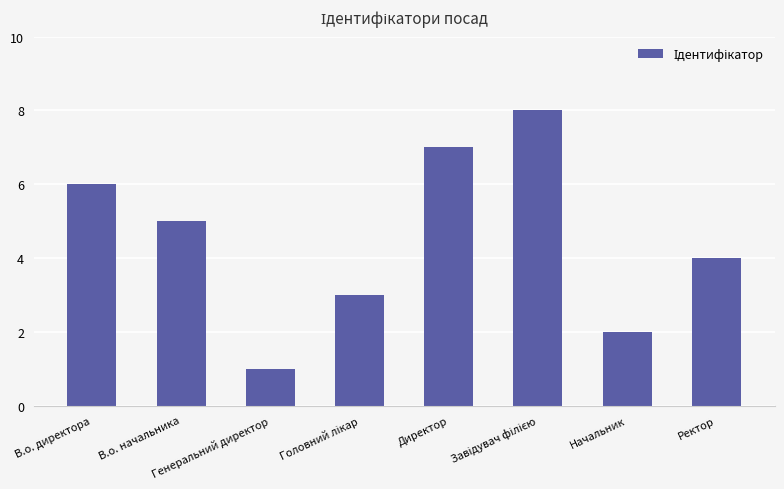

What is the difference between the maximum and second lowest values?

6